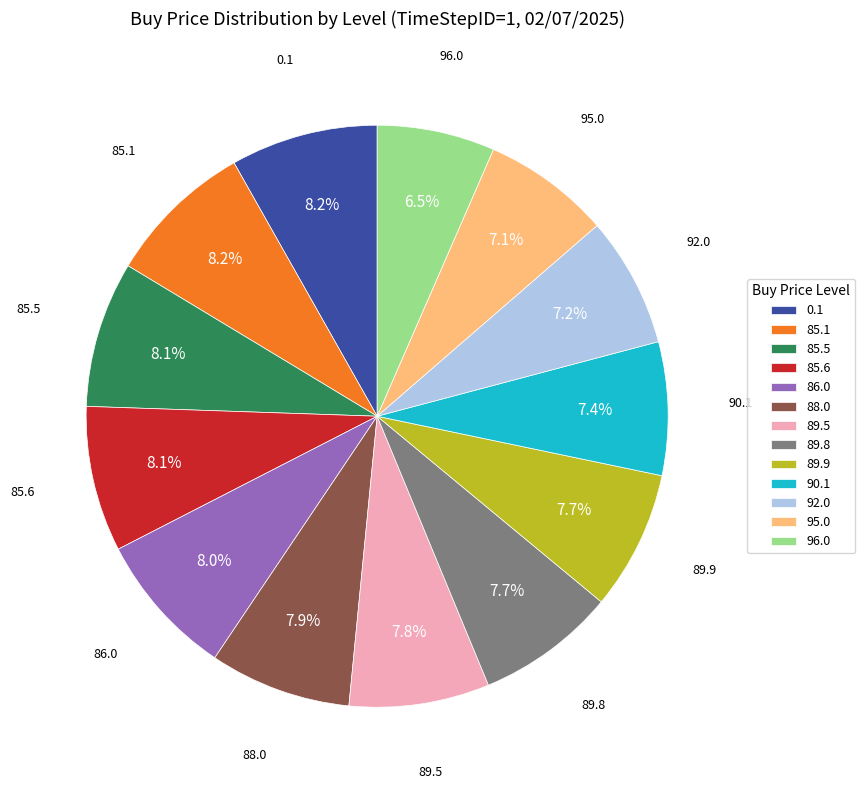

Which has a higher value, 85.1 or 92.0?

85.1